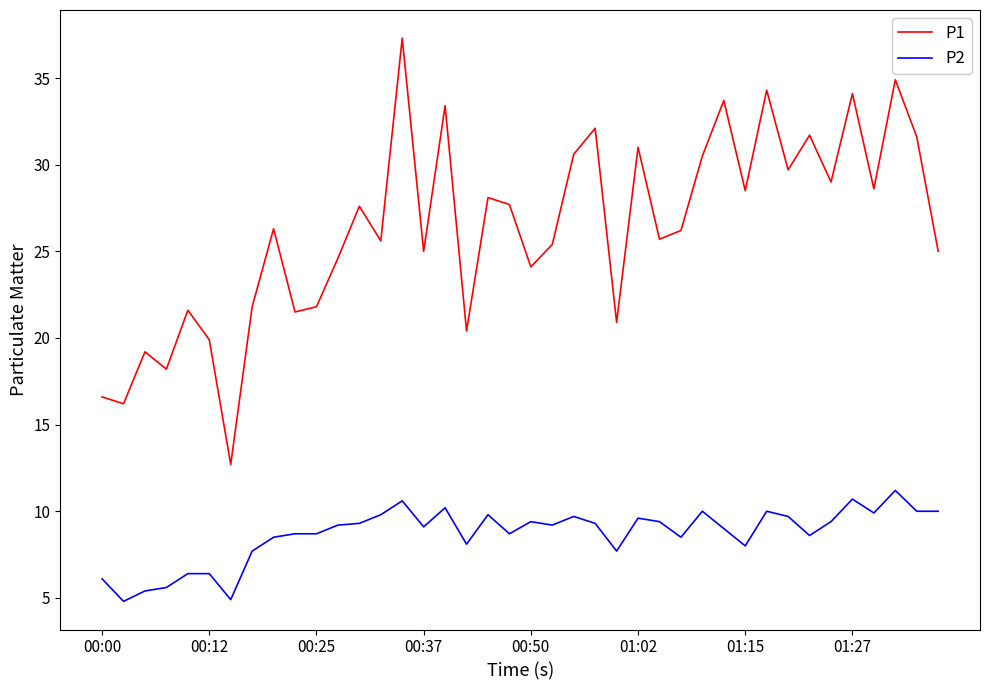

True or false: P1 and P2 cross at least once.

False